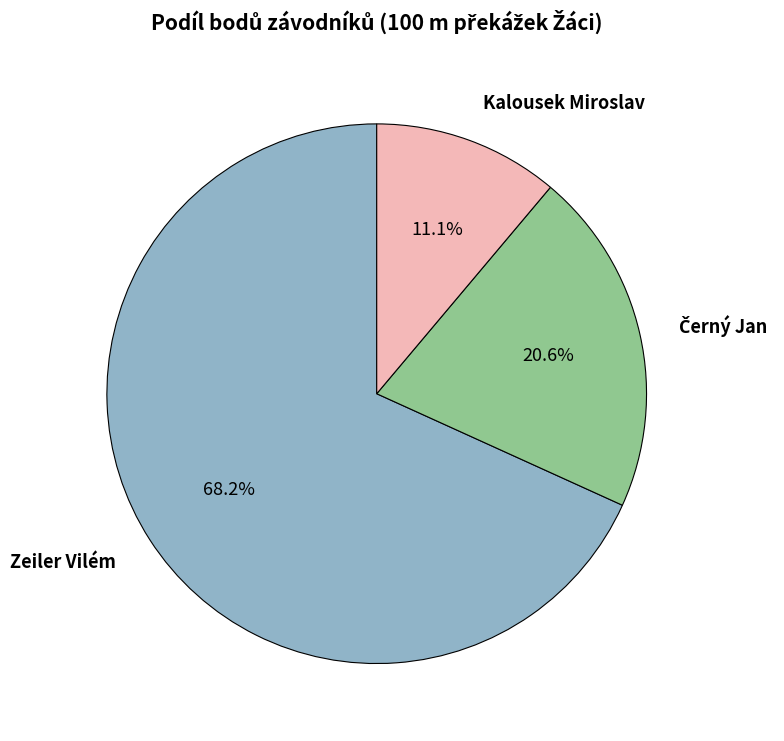

The Kalousek Miroslav slice represents 11% of the pie. True or false?

True